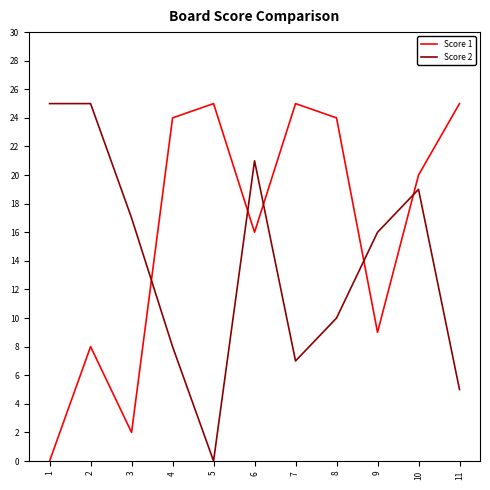

What is the greatest value displayed?

25